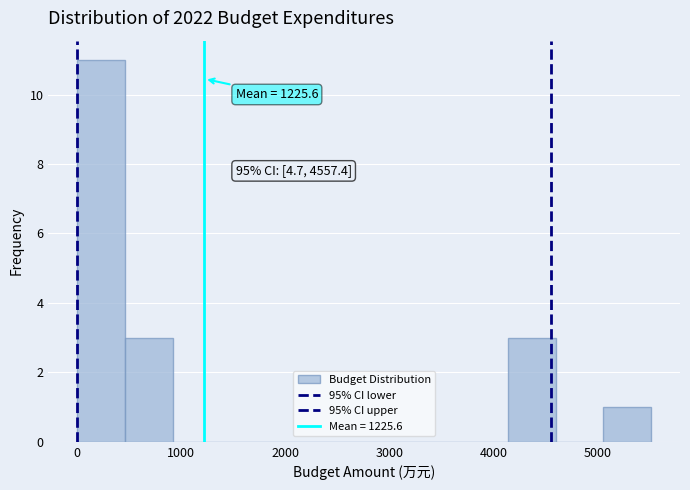

Which range on the x-axis has the tallest bar?

0 to 500